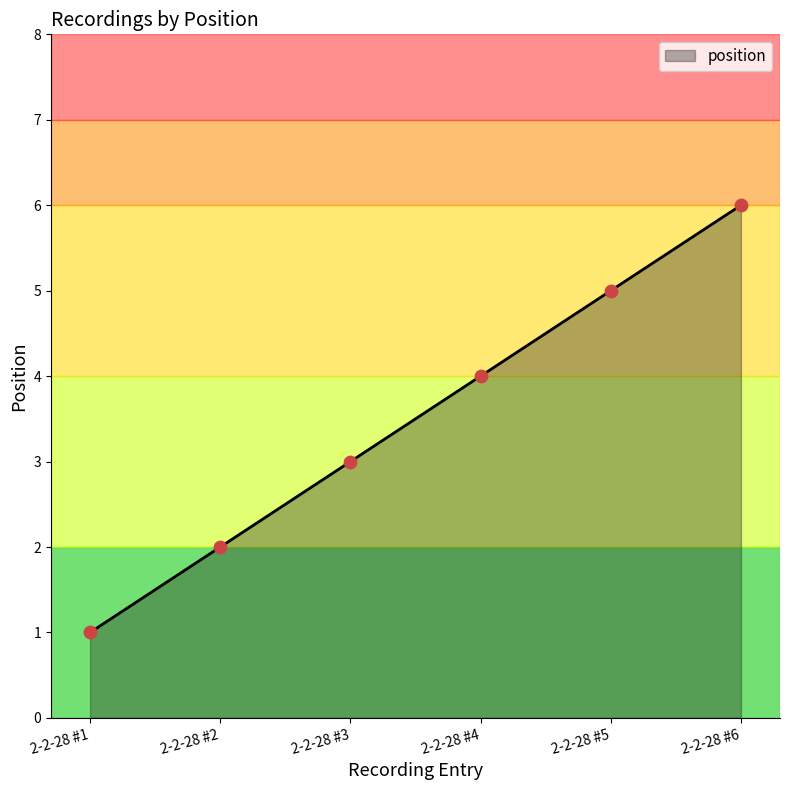

What is the change in value from 2-2-28 #1 to 2-2-28 #5?

+4